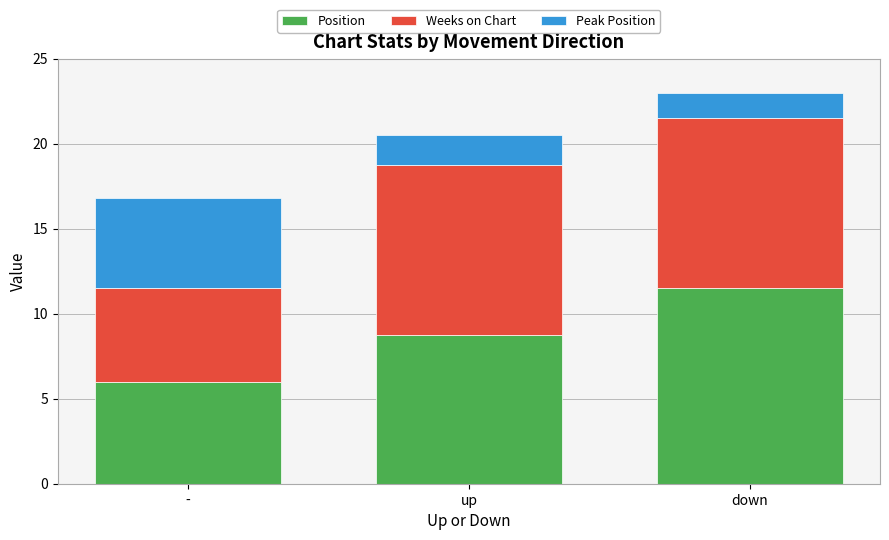

Which category has the highest value in the Position series?

down